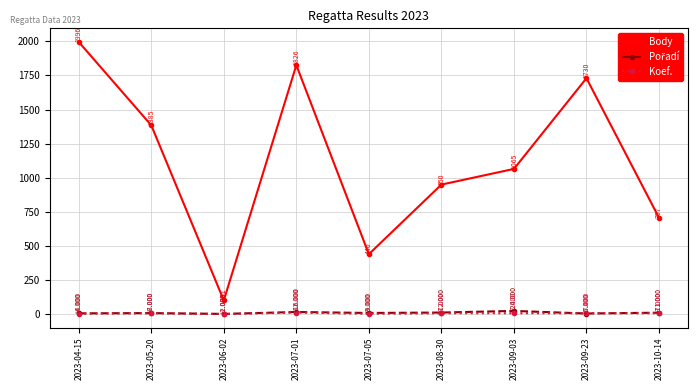

What is the label of the 3rd point from the left?

2023-06-02